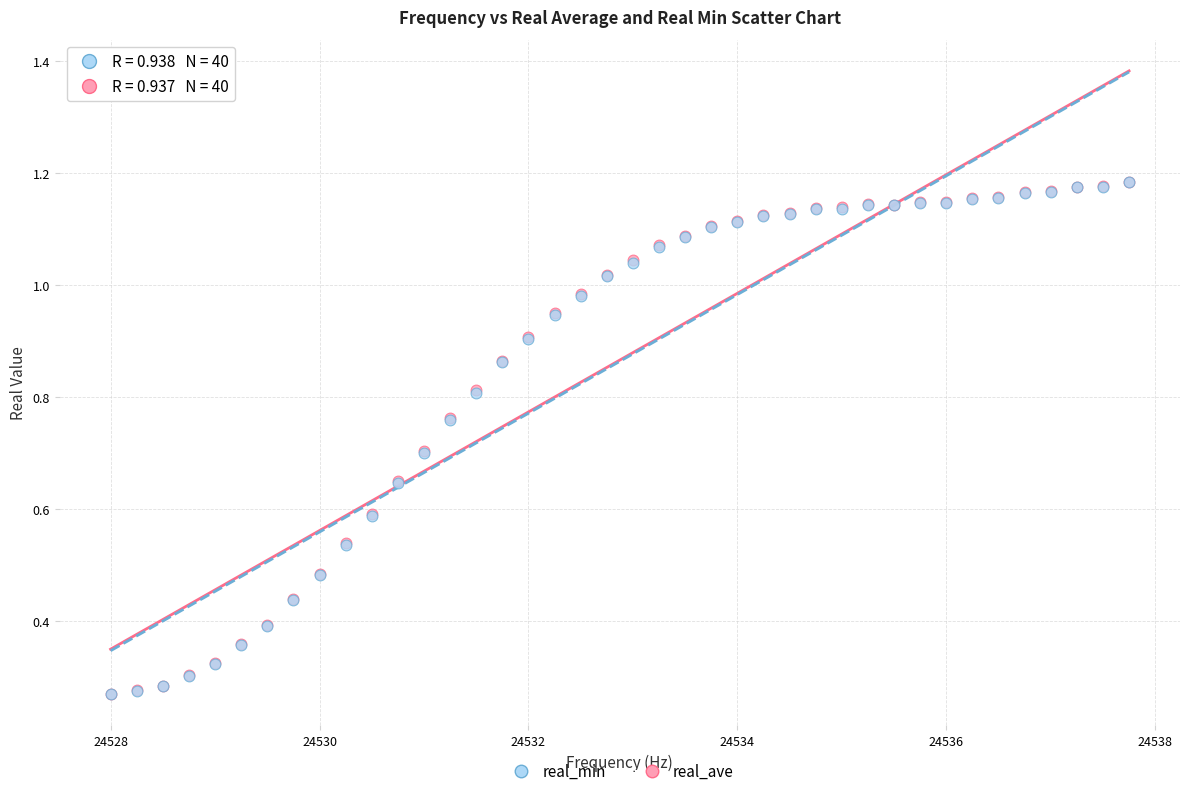

What are all the series names shown in the legend?

real_min, real_ave